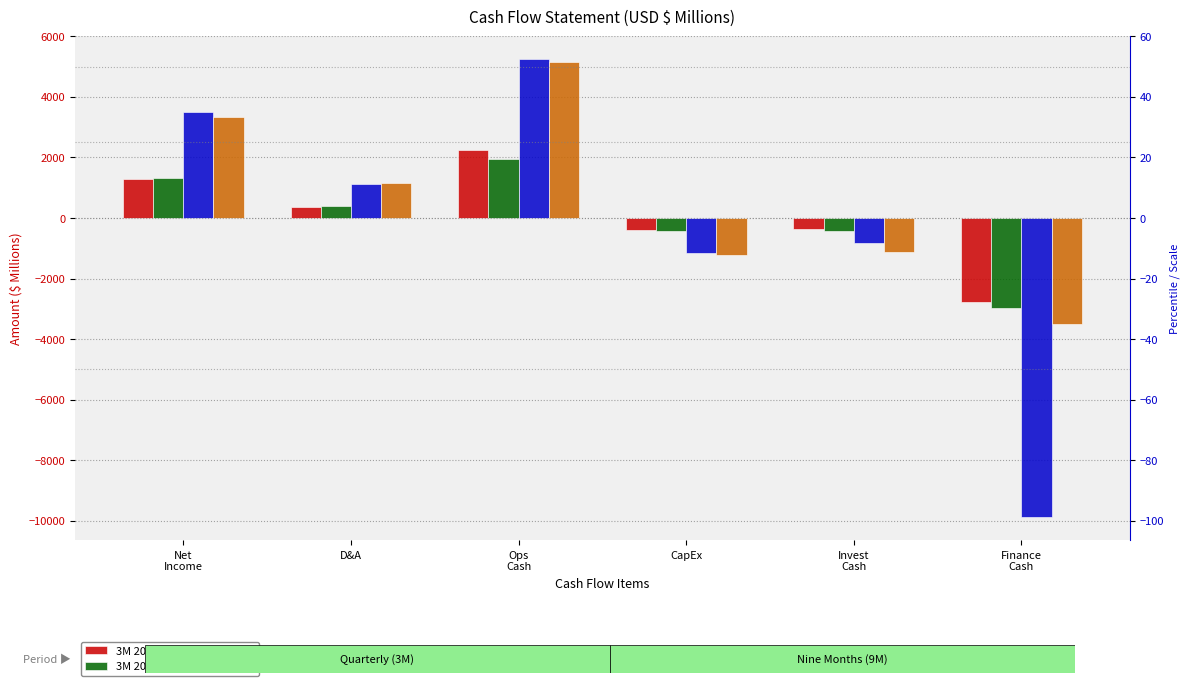

What is the highest value of the 3M 2016 series?

2251.1